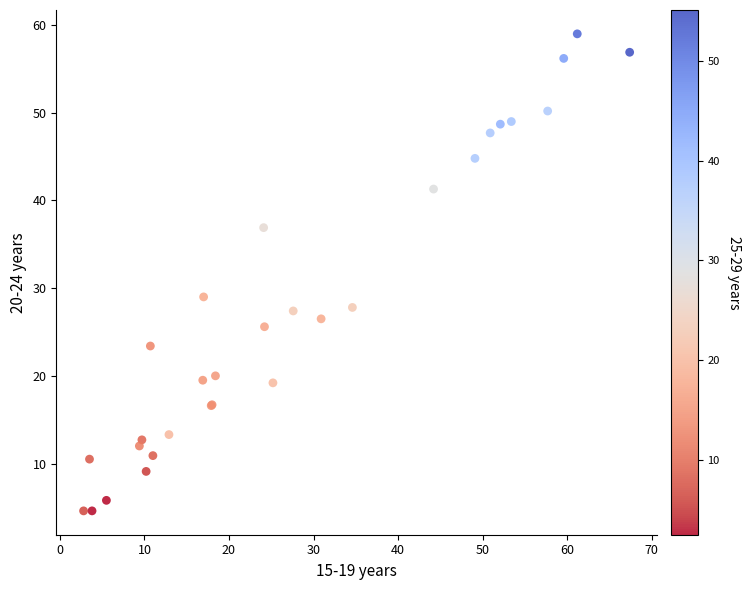

What Y value in the scatter plot is closest to 31?

29.0